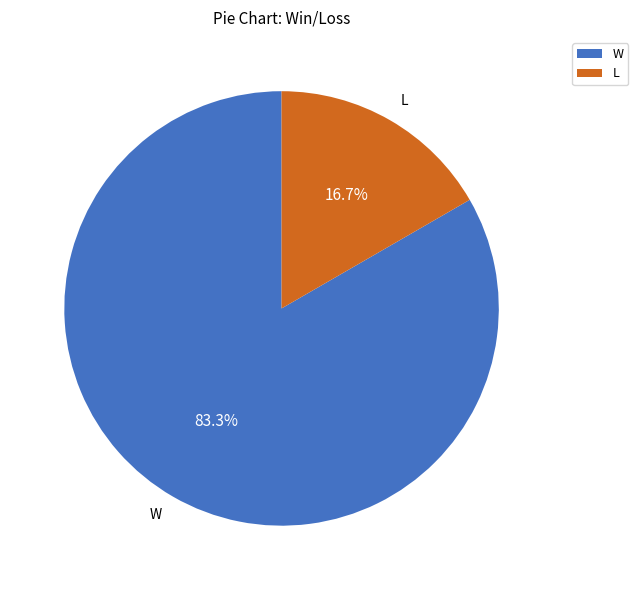

True or false: W accounts for 75% of the total.

False